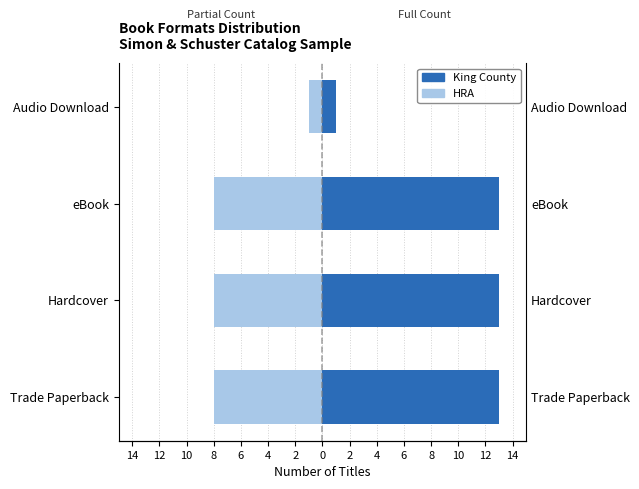

Reading right to left, extract all data points from this chart.

HRA: -1	-8	-8	-8
King County: 1	13	13	13